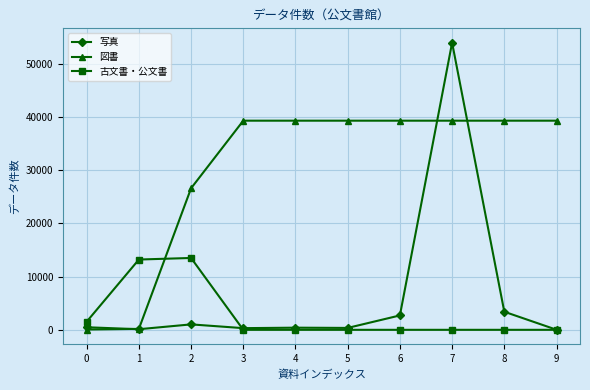

What is the sum of all 写真 values?

62772